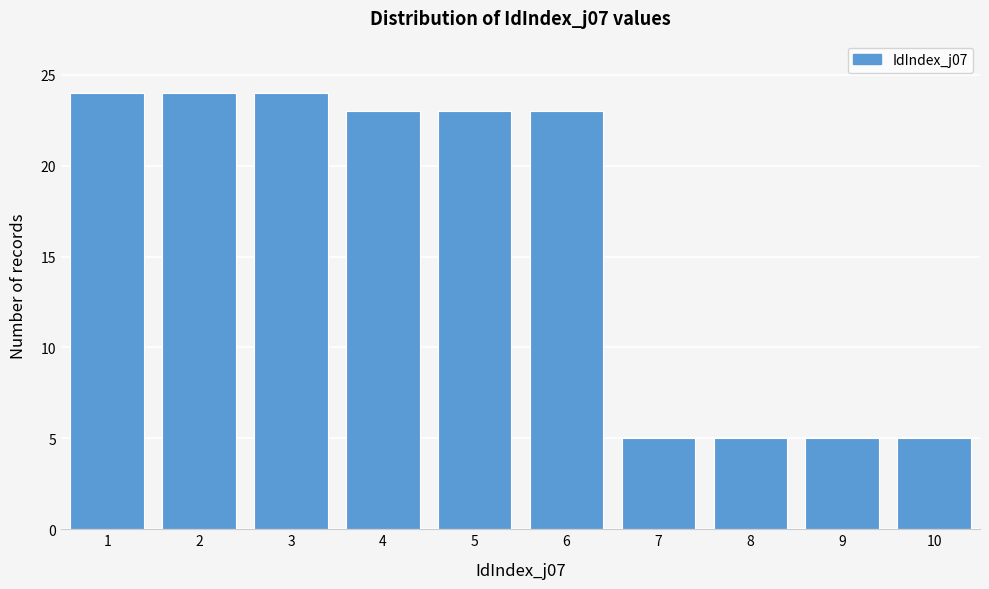

Reading left to right, transcribe this chart: for each bar, give the range it covers on the x-axis and its height. The values are not printed on the chart, so give them approximately, as read against the axis.

0.5 to 1.5: 24
1.5 to 2.5: 24
2.5 to 3.5: 24
3.5 to 4.5: 23
4.5 to 5.5: 23
5.5 to 6.5: 23
6.5 to 7.5: 5
7.5 to 8.5: 5
8.5 to 9.5: 5
9.5 to 10.5: 5